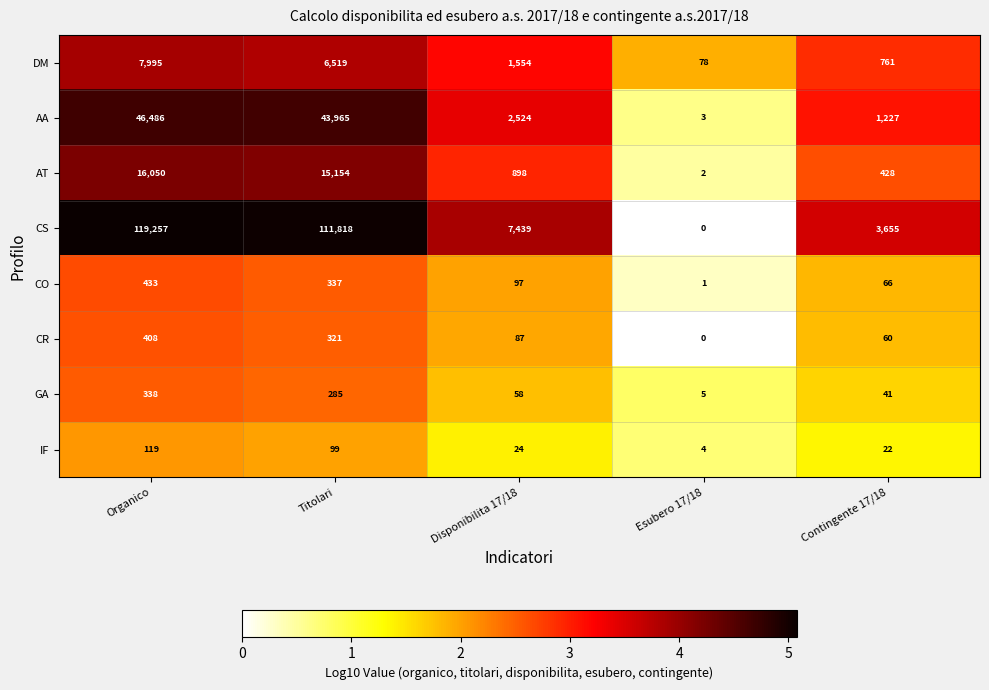

Which series has the largest total across all categories?

CS